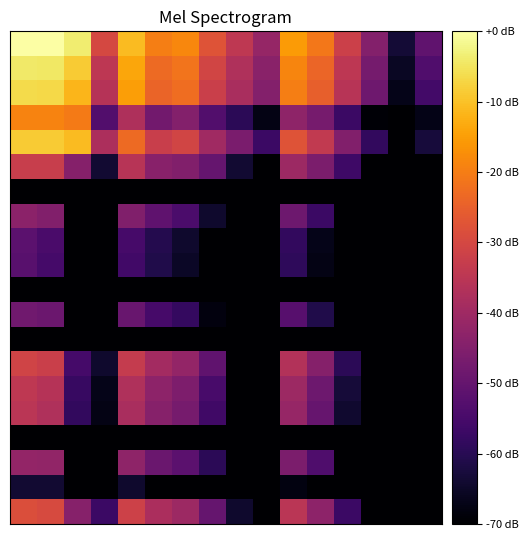

How many distinct data groups are displayed?

20